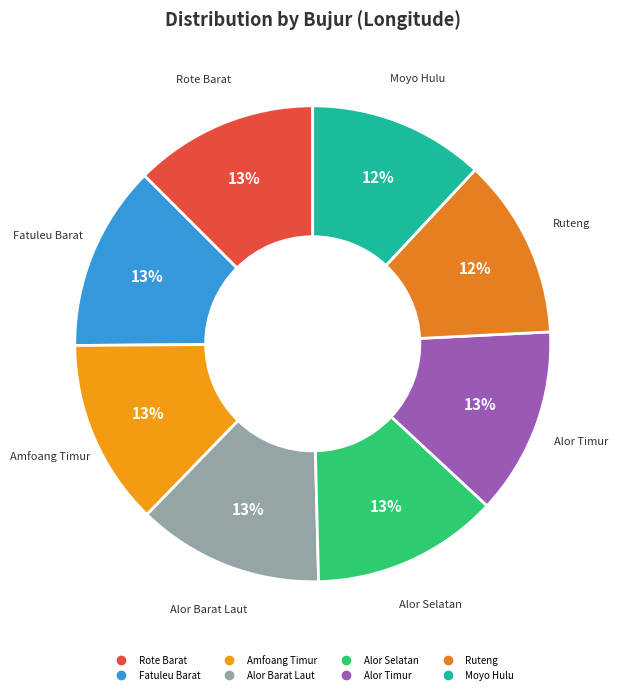

Is the sum of Alor Barat Laut and Alor Selatan greater than half?

No